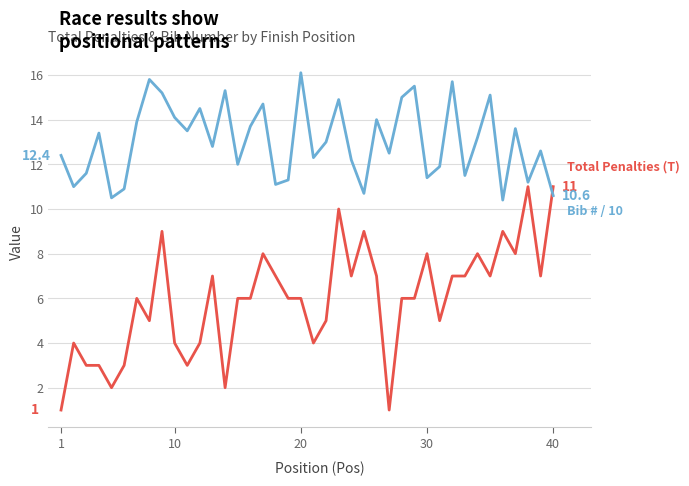

What is the maximum value shown in the chart?

16.1